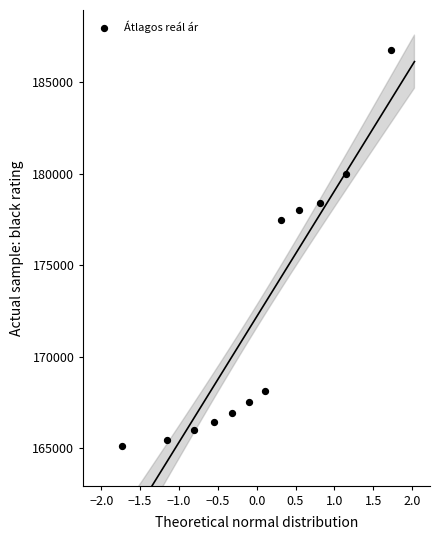

What Y value in the scatter plot is closest to 175952?

177471